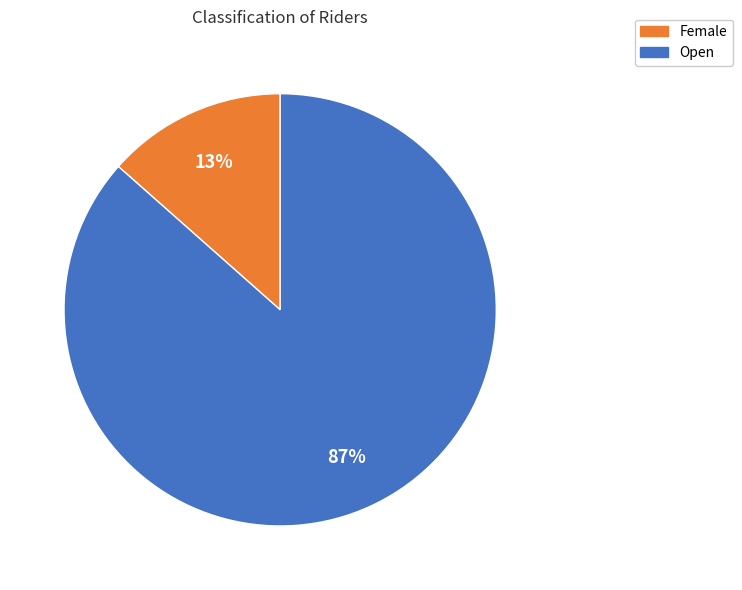

Which has a higher value, Open or Female?

Open